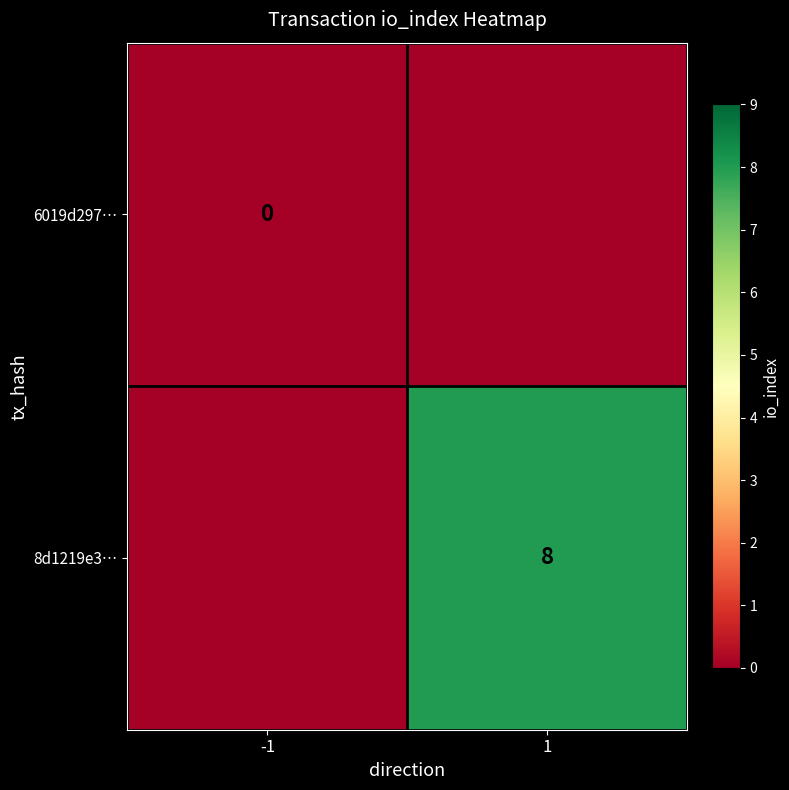

Between -1 and 1, which is larger?

-1